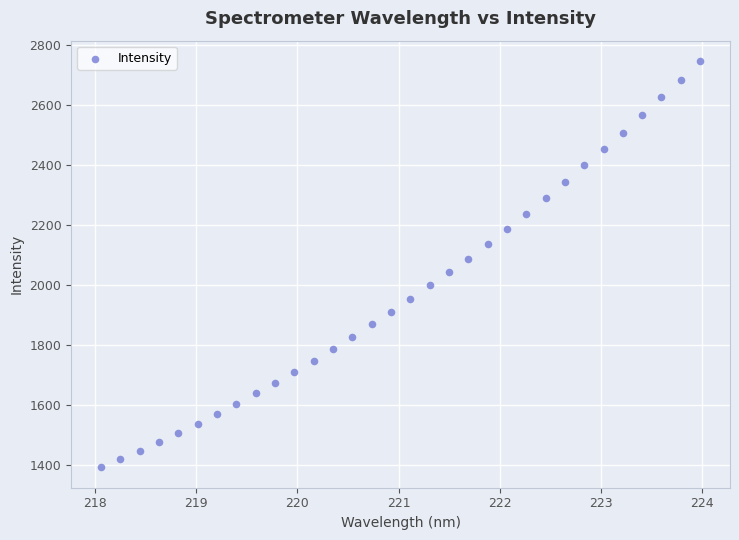

What is the range of X values (max minus min)?

5.9